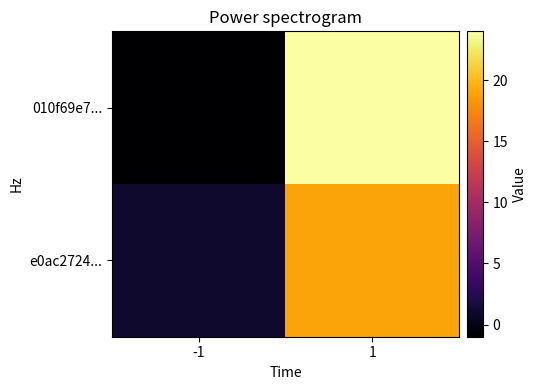

At which category is the sum across all series the highest?

1